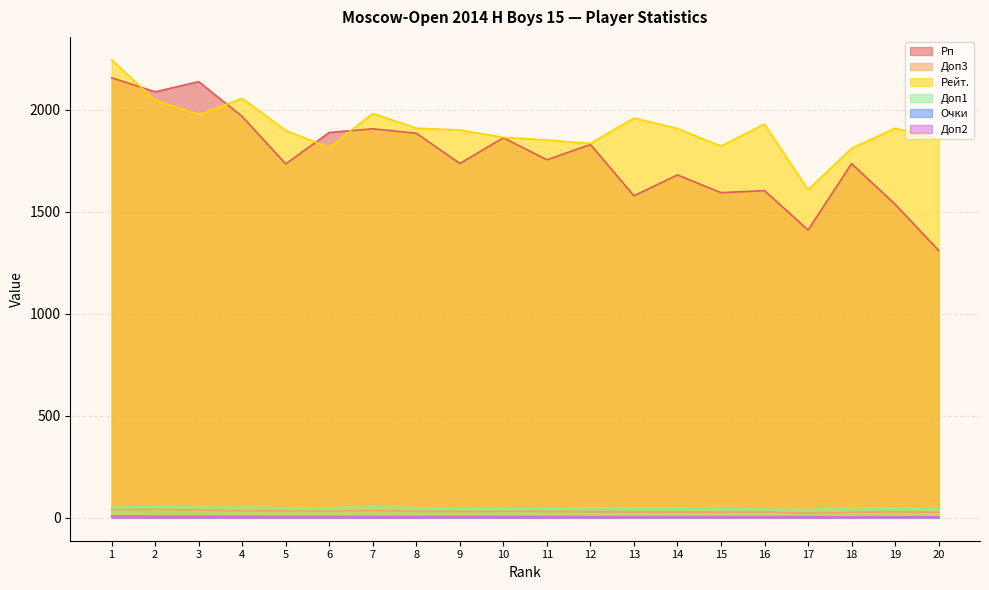

The value of Очки at 14 is 7.4. True or false?

False